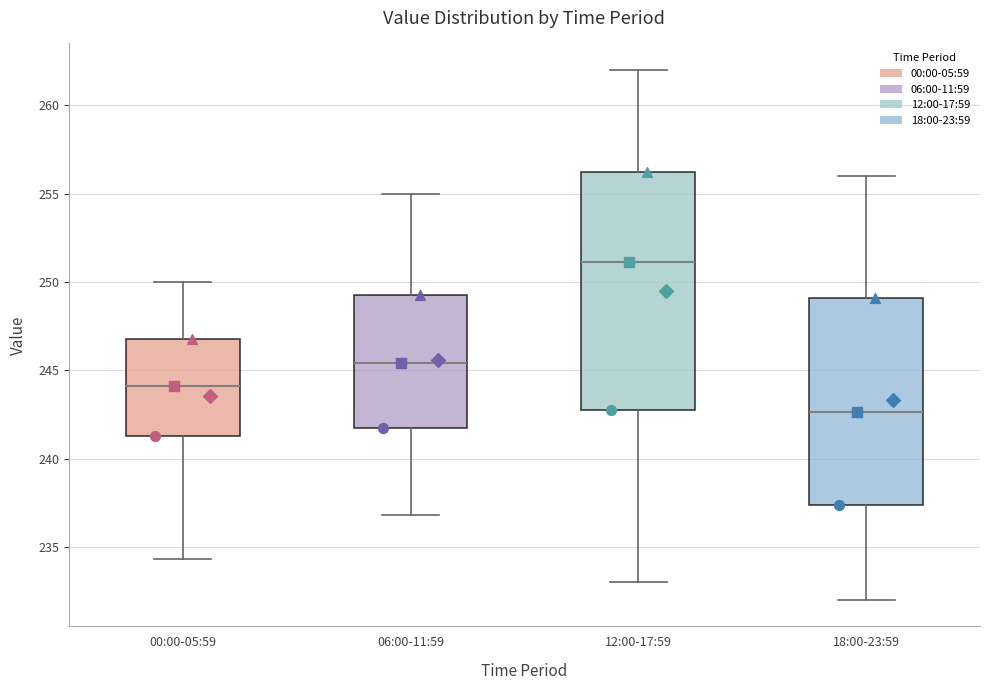

Where is the lower edge of the box for 06:00-11:59 on the y-axis? The values are not printed on the chart, so give them approximately, as read against the axis.

241.5